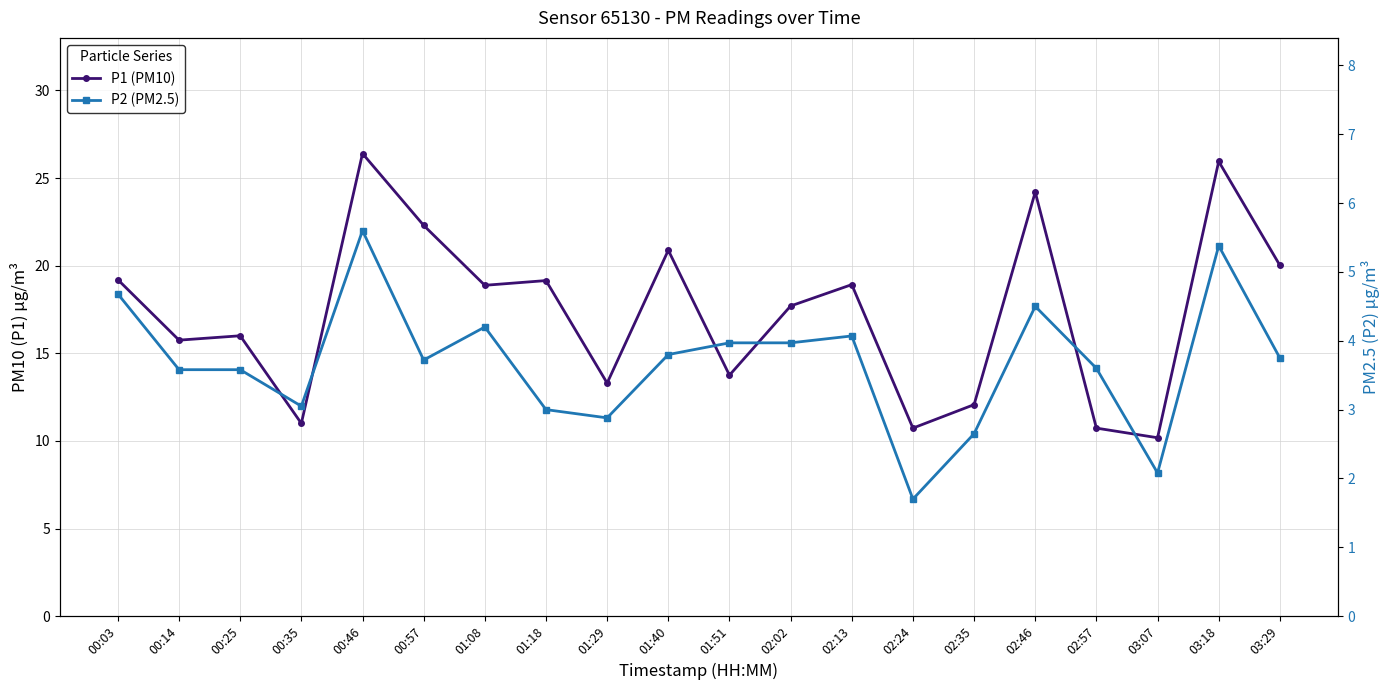

List the series in order of their overall mean, highest first.

P1 (PM10), P2 (PM2.5)